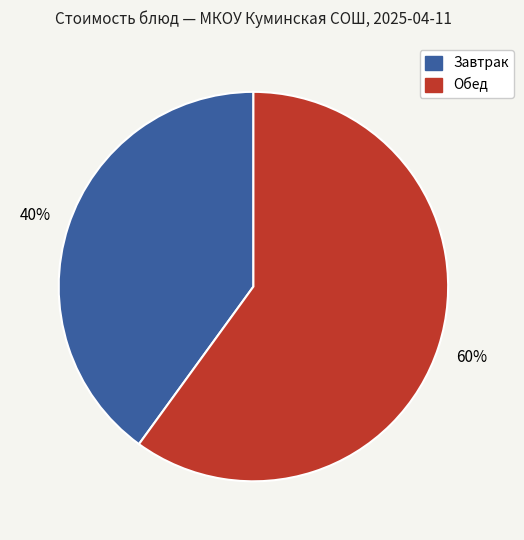

How many slices are in this pie chart?

2